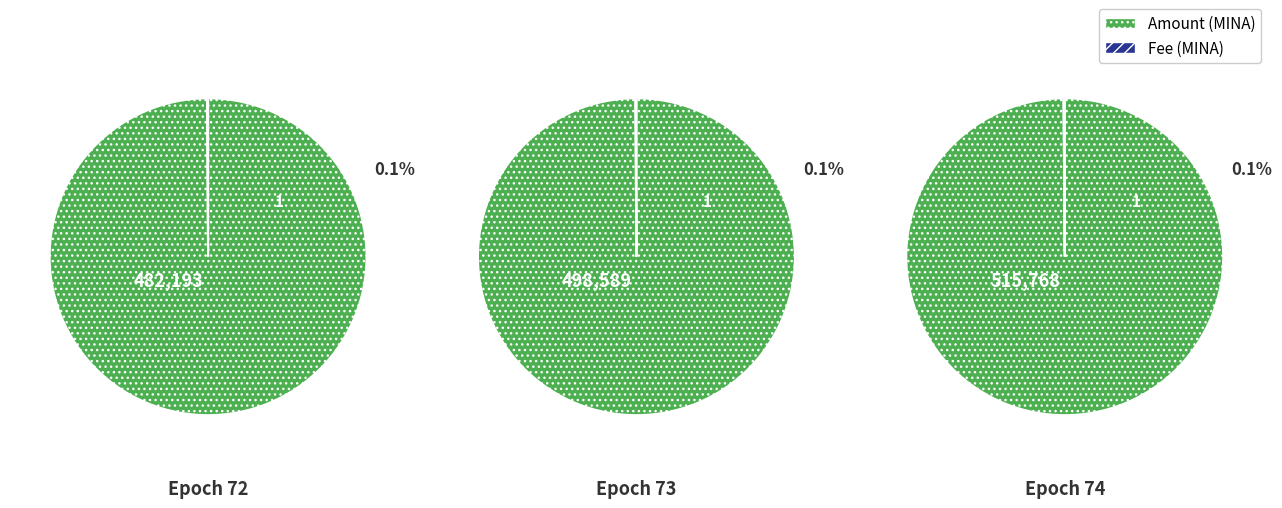

How many slices are in this pie chart?

2